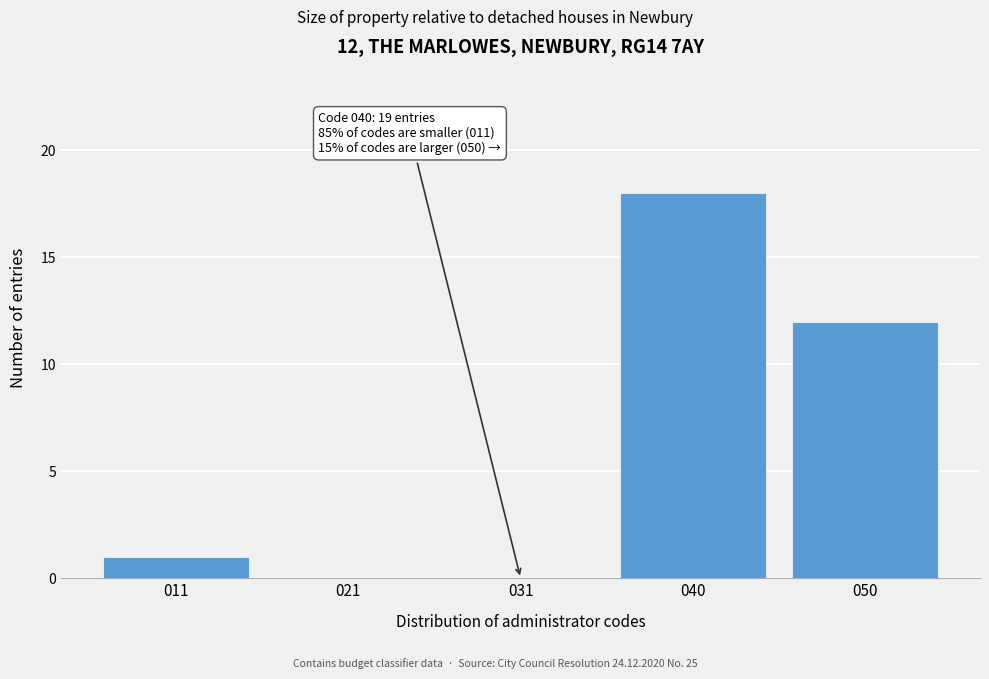

Reading right to left, transcribe all the data shown in this chart.

050=12	040=18	031=0	021=0	011=1